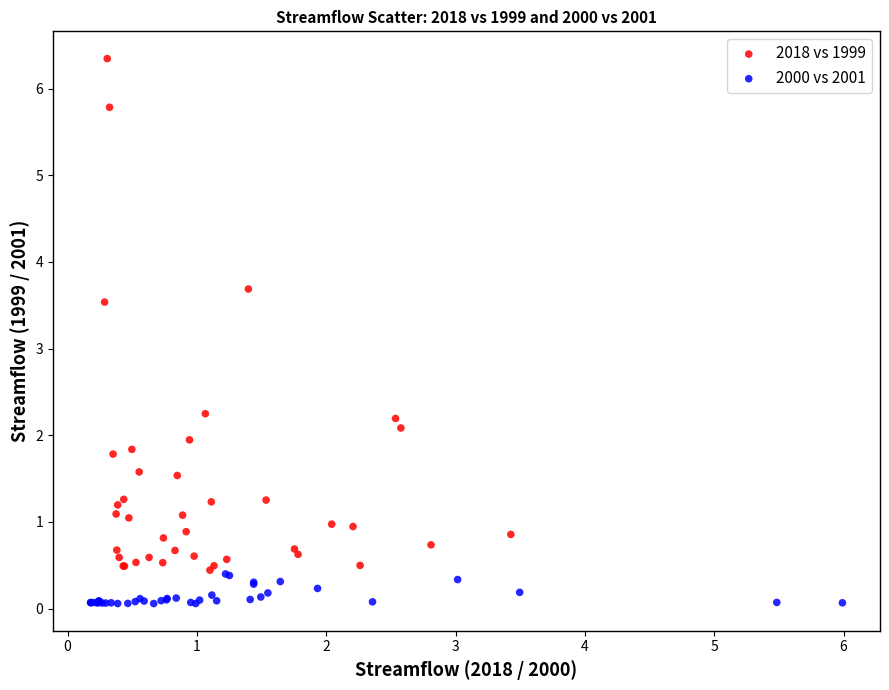

What are all the series names shown in the legend?

2018 vs 1999, 2000 vs 2001